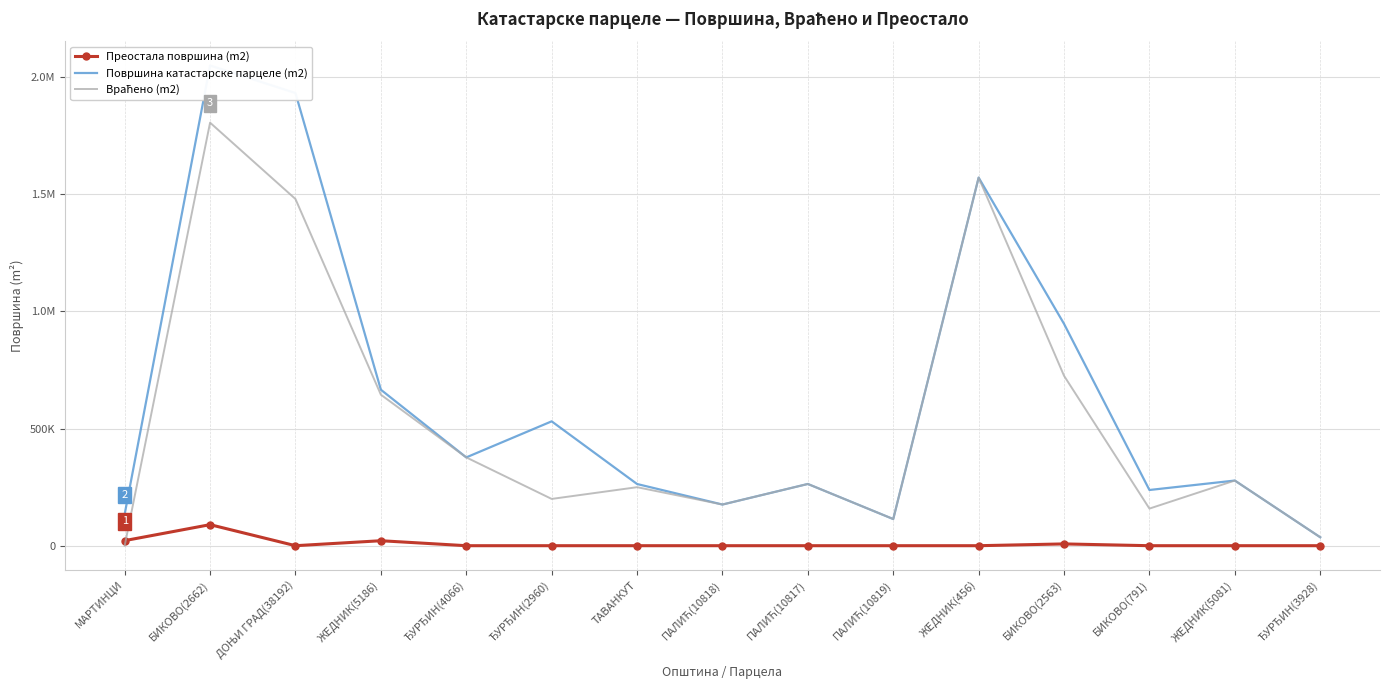

What is the difference between the maximum and minimum values in the Враћено (m2) series?

1805450